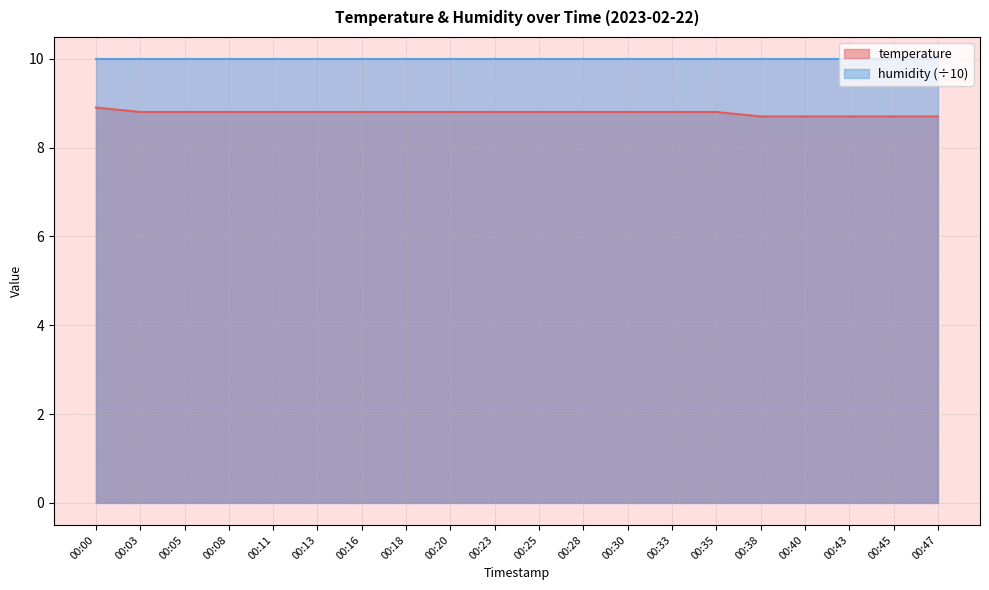

What is the greatest value displayed?

10.0